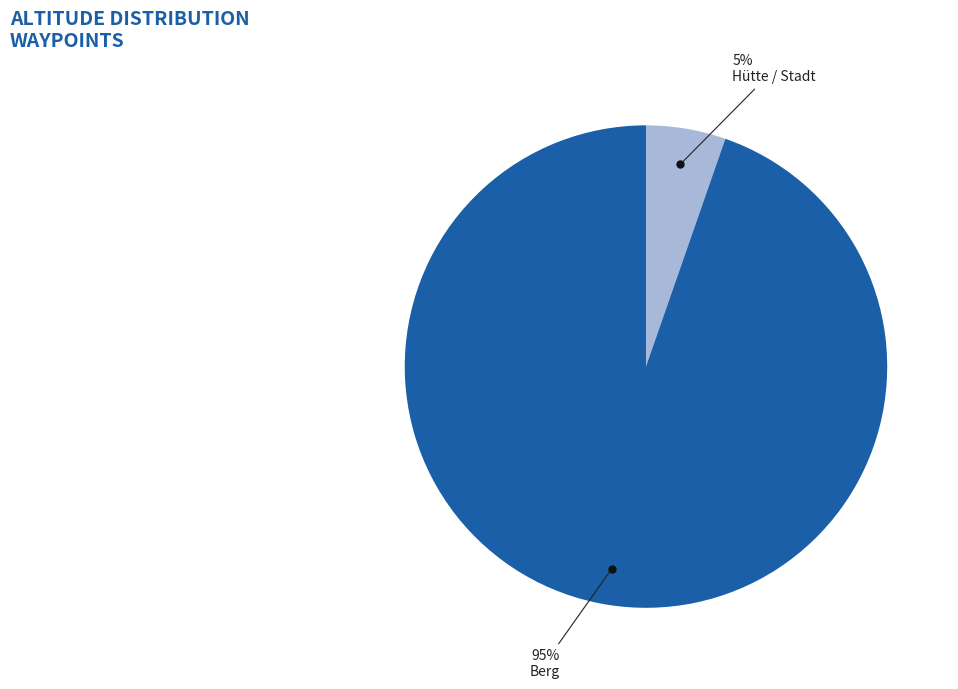

To the nearest percent, what is the average slice percentage?

50%